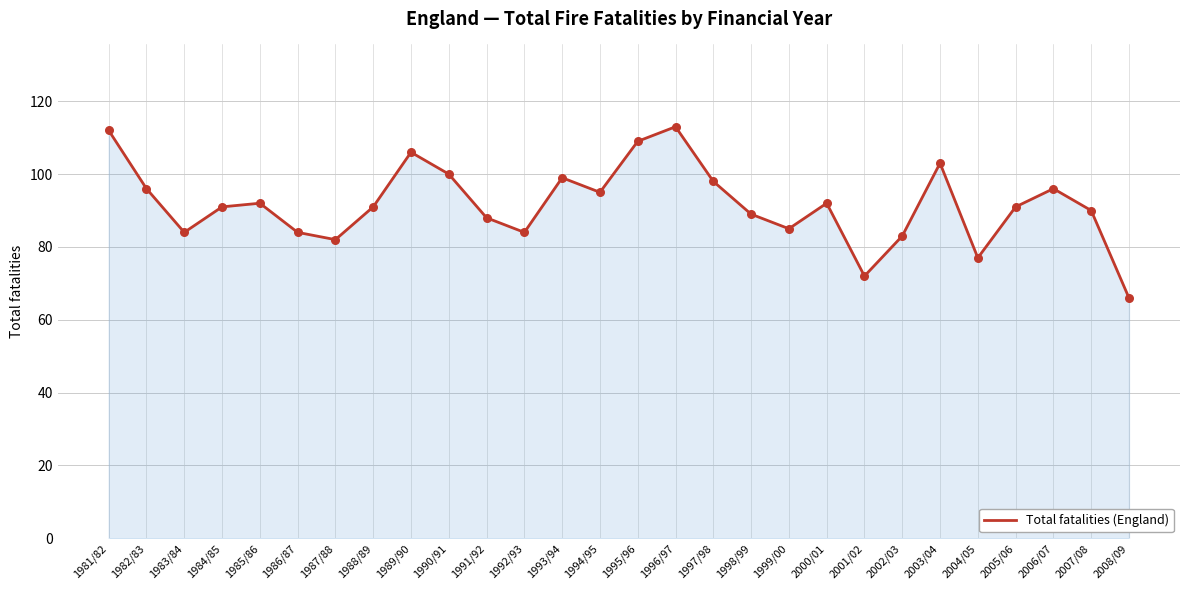

Between 1999/00 and 1987/88, which is larger?

1999/00